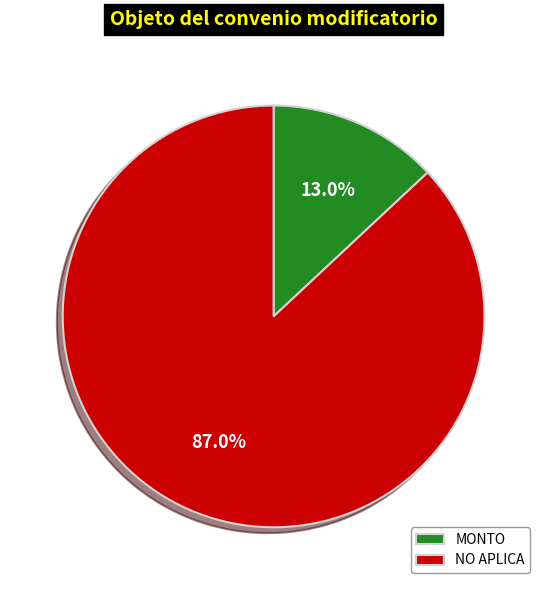

To the nearest percent, what is the average slice percentage?

50%